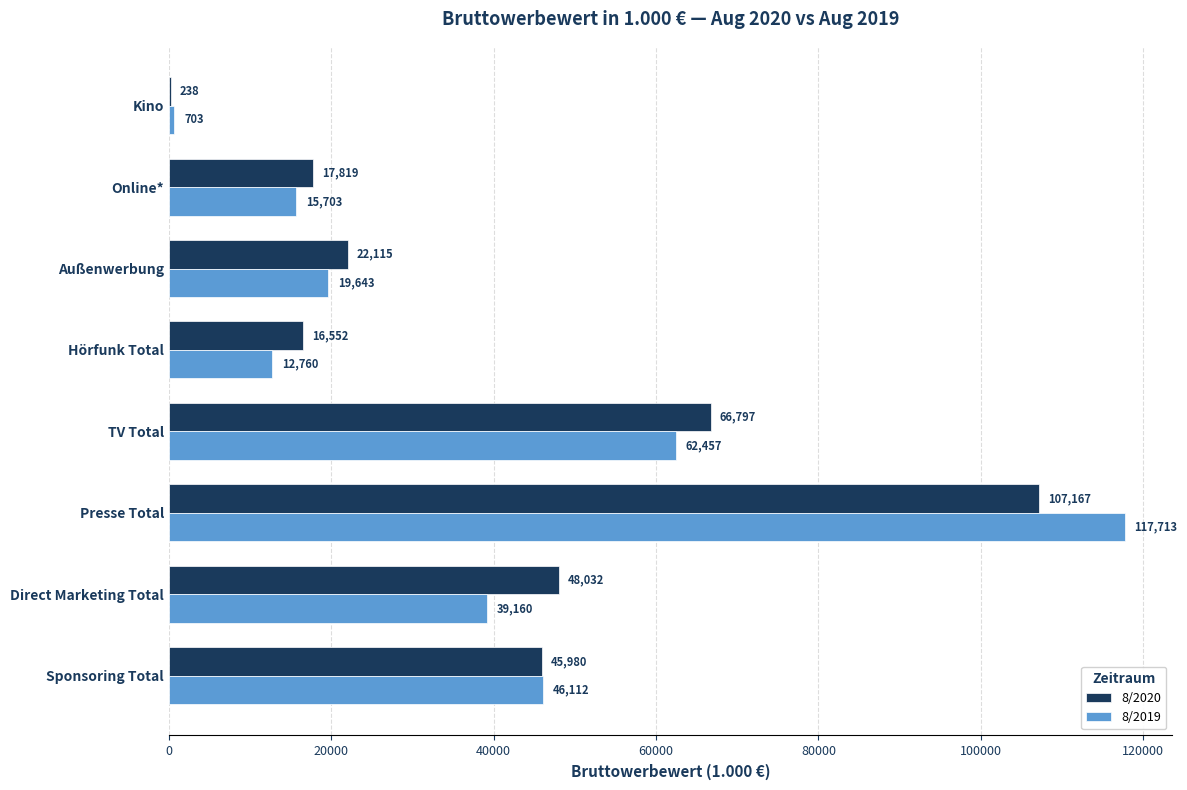

Which category has the highest value in the 8/2020 series?

Presse Total